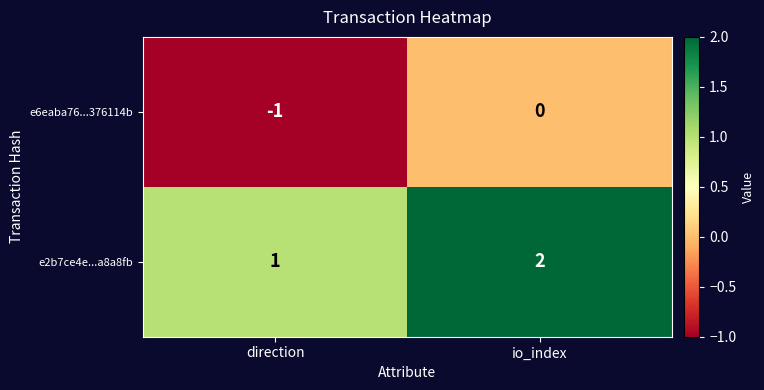

Which series has the largest total across all categories?

e2b7ce4e...a8a8fb